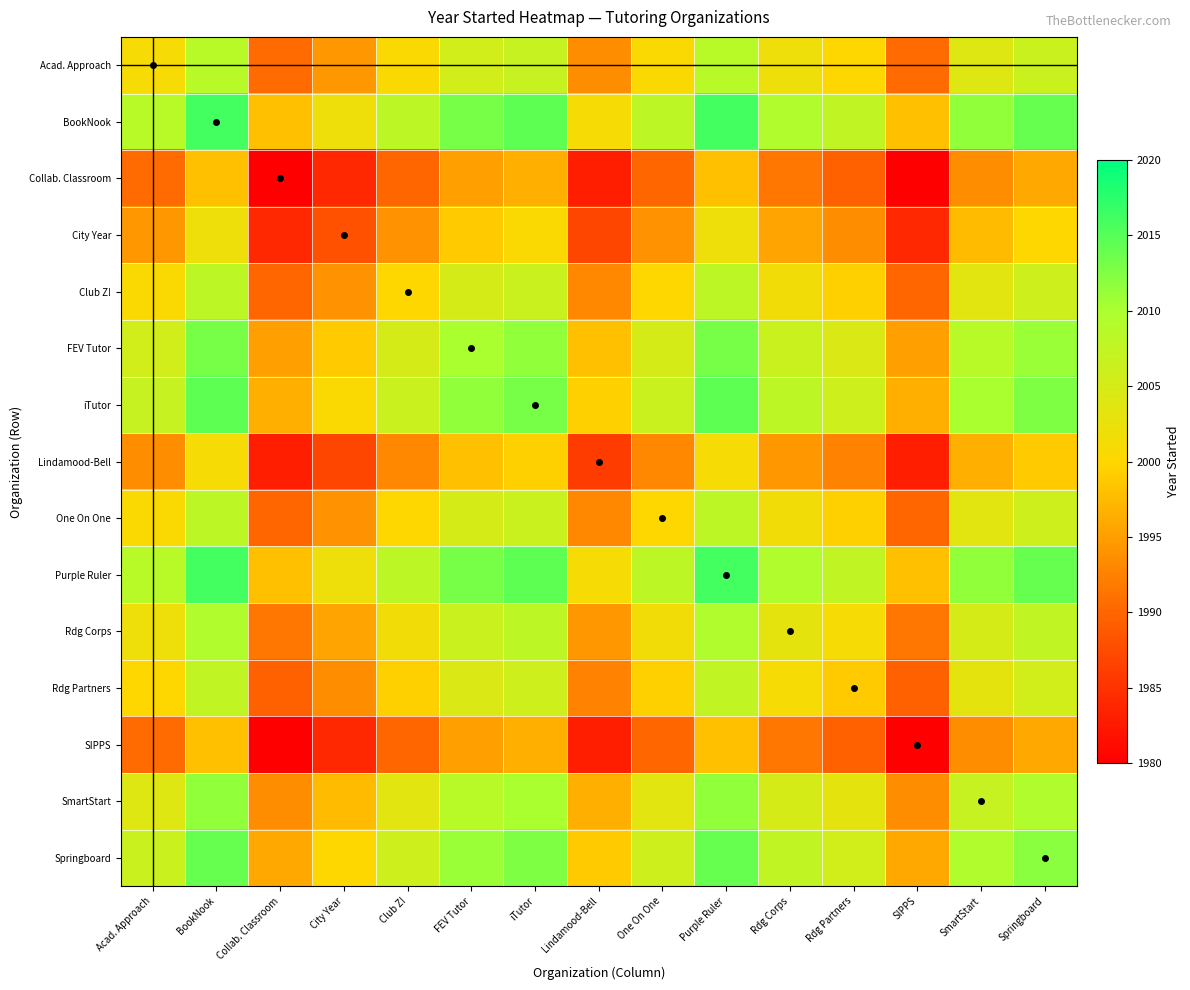

What is the maximum value shown in the chart?

2016.0